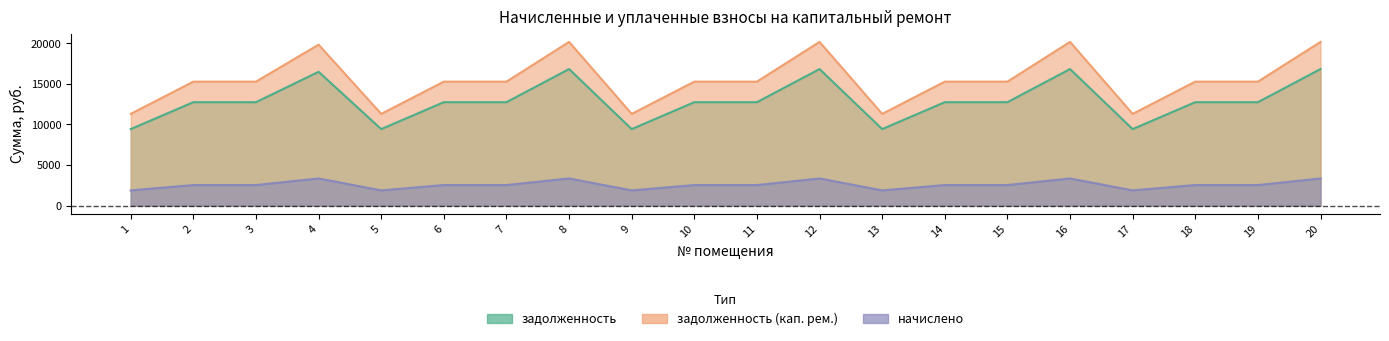

True or false: задолженность has more than 0 points higher than both neighbors.

True